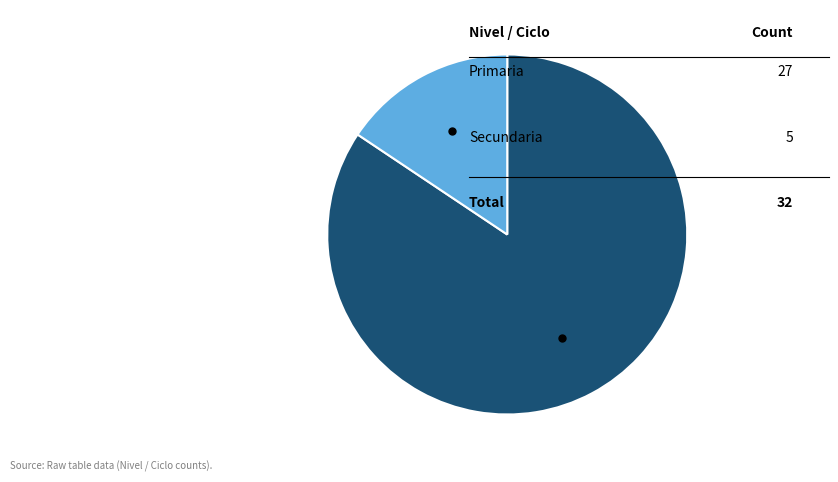

Is there any slice that represents more than half of the pie?

Yes